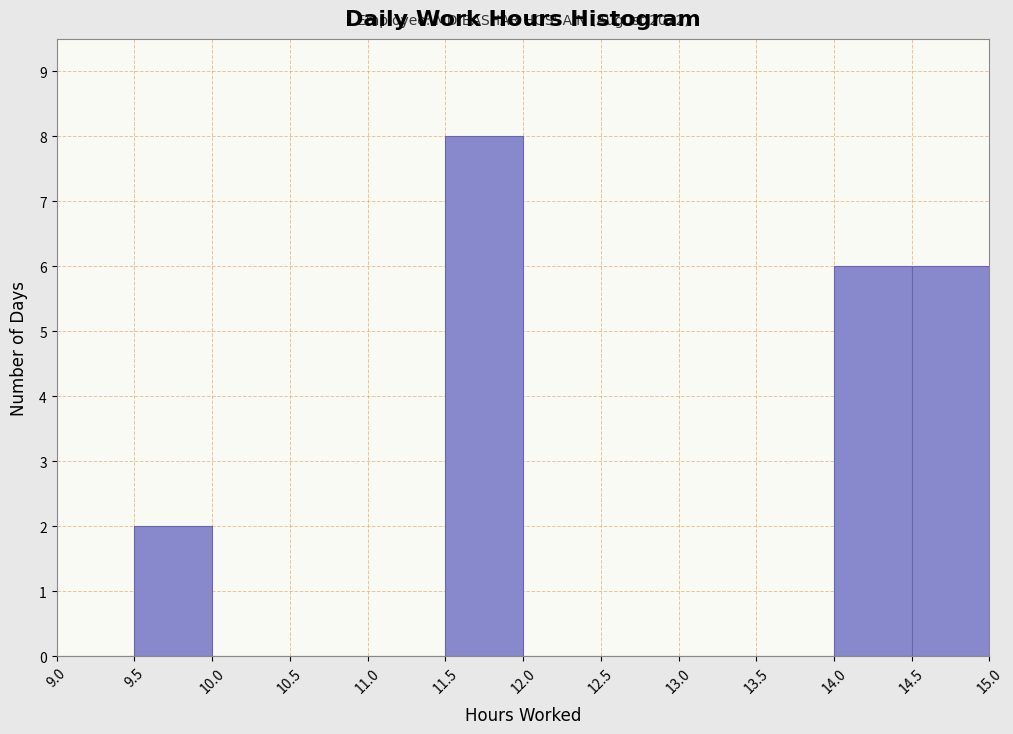

Over which range of the x-axis is the bar tallest?

11.5 to 12.0